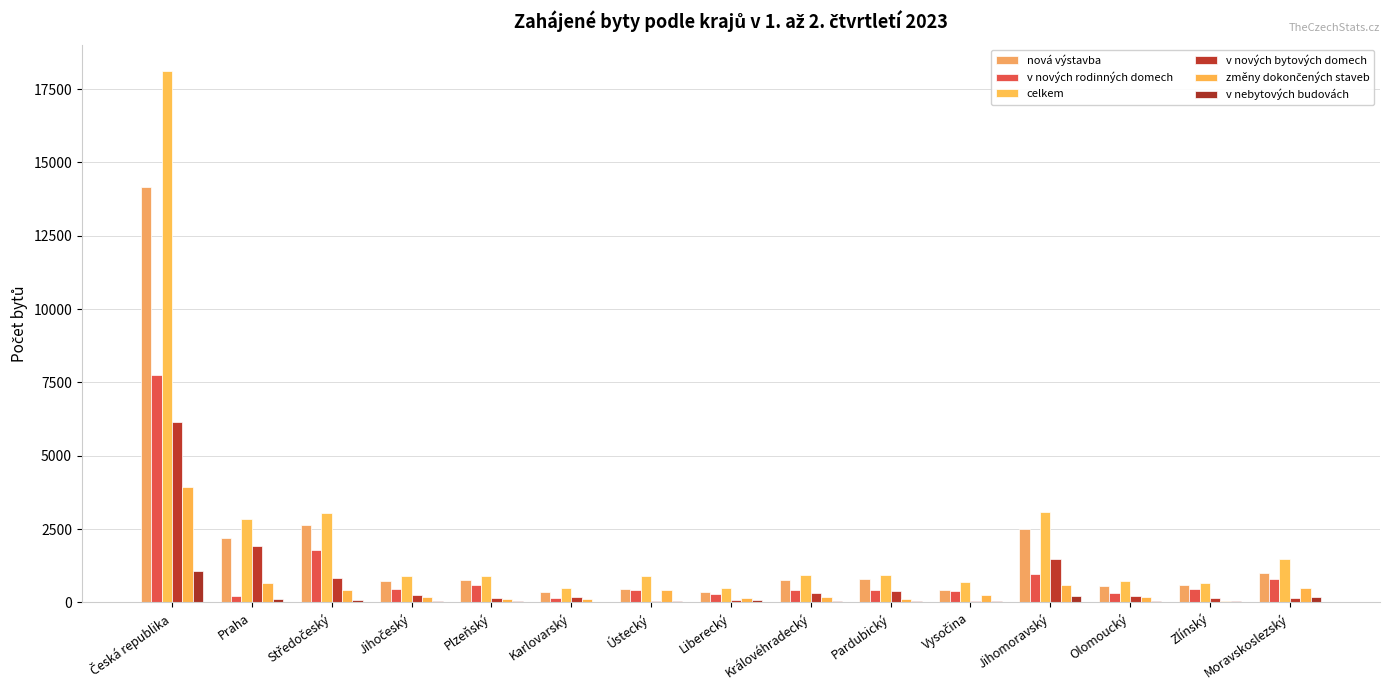

What is the difference between the highest and lowest values at Vysočina?

653